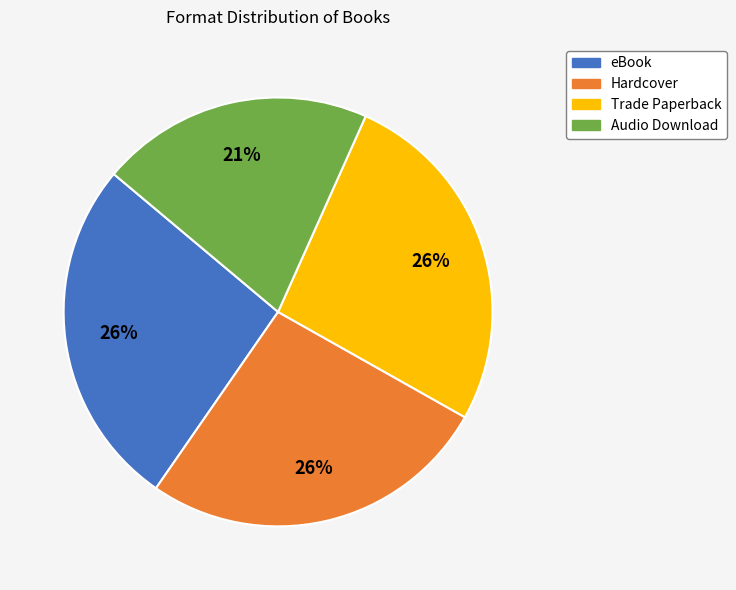

Which category has the smallest portion of the pie?

Audio Download